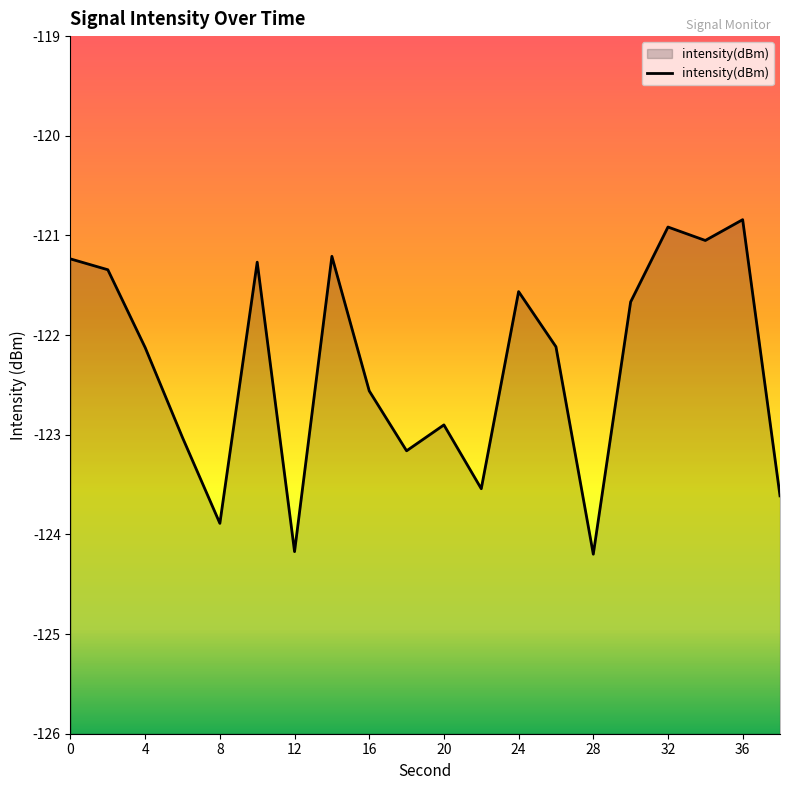

What is the difference between the maximum and second lowest values?

3.3